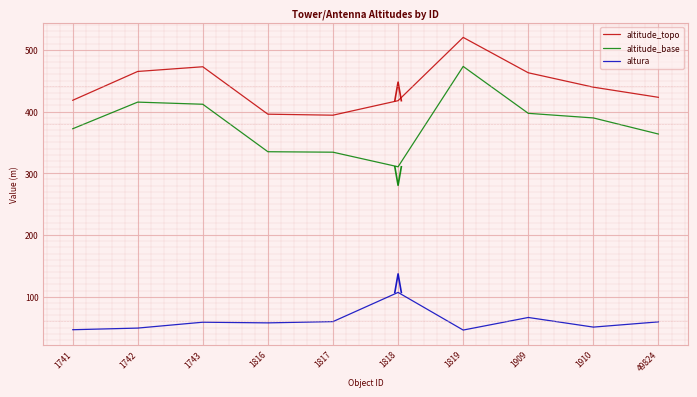

At which category does altitude_topo reach its first local valley?

1817